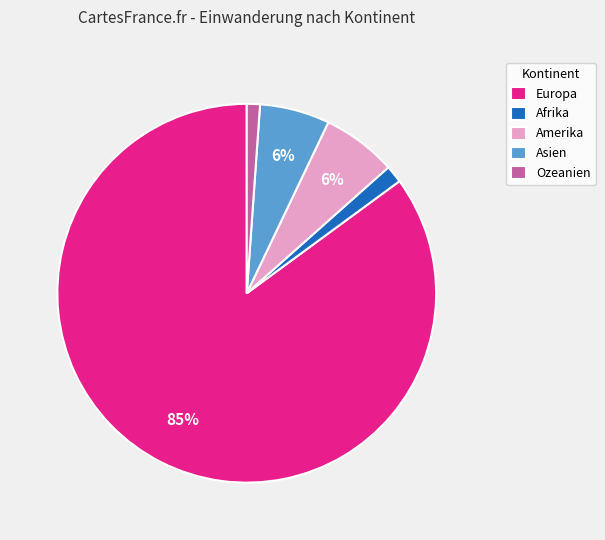

To the nearest percent, what is the combined percentage of Europa and Afrika?

87%